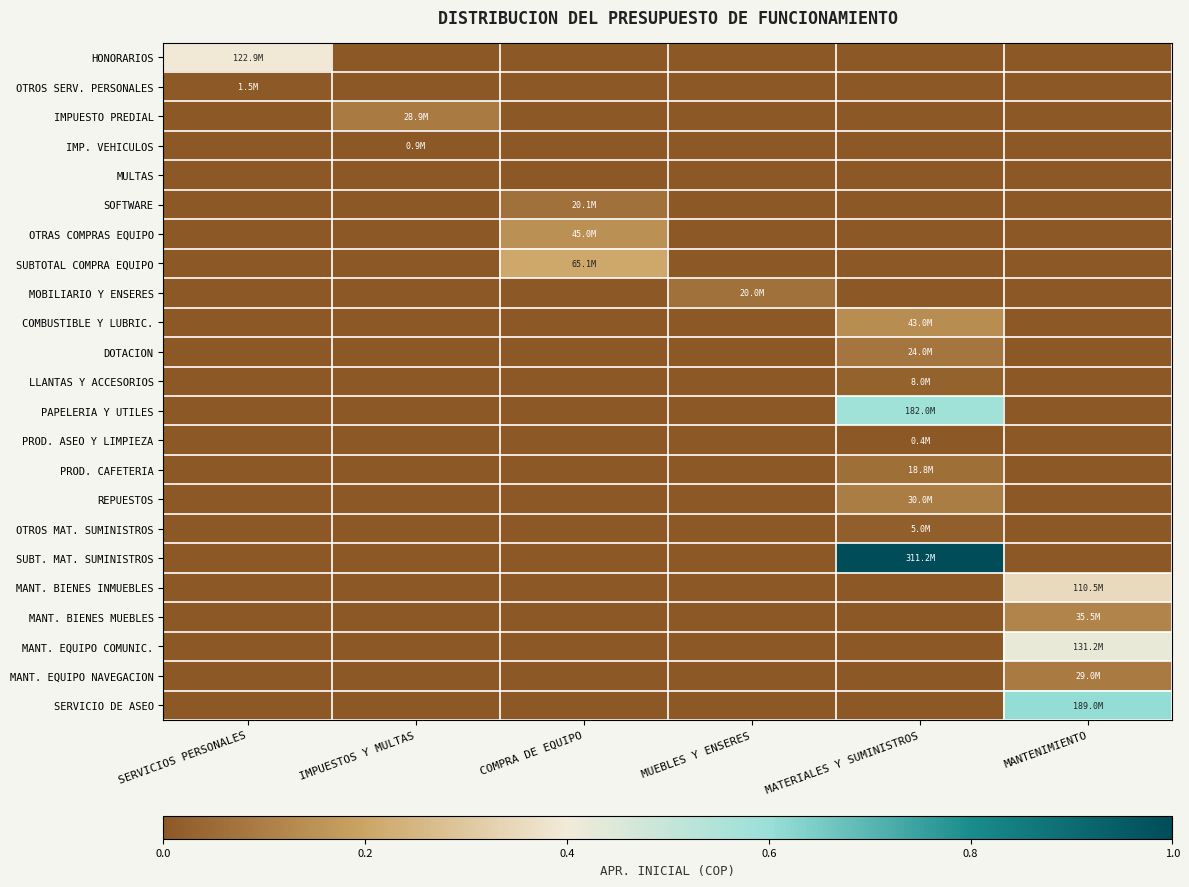

Which has a higher value, COMPRA DE EQUIPO or MATERIALES Y SUMINISTROS?

COMPRA DE EQUIPO